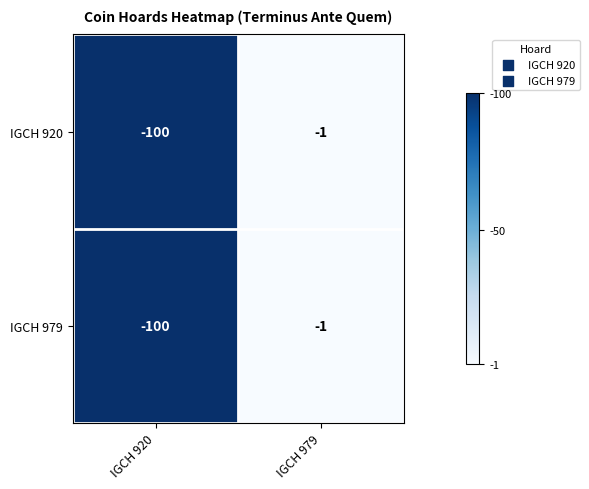

Which category has the highest value across all series?

IGCH 979